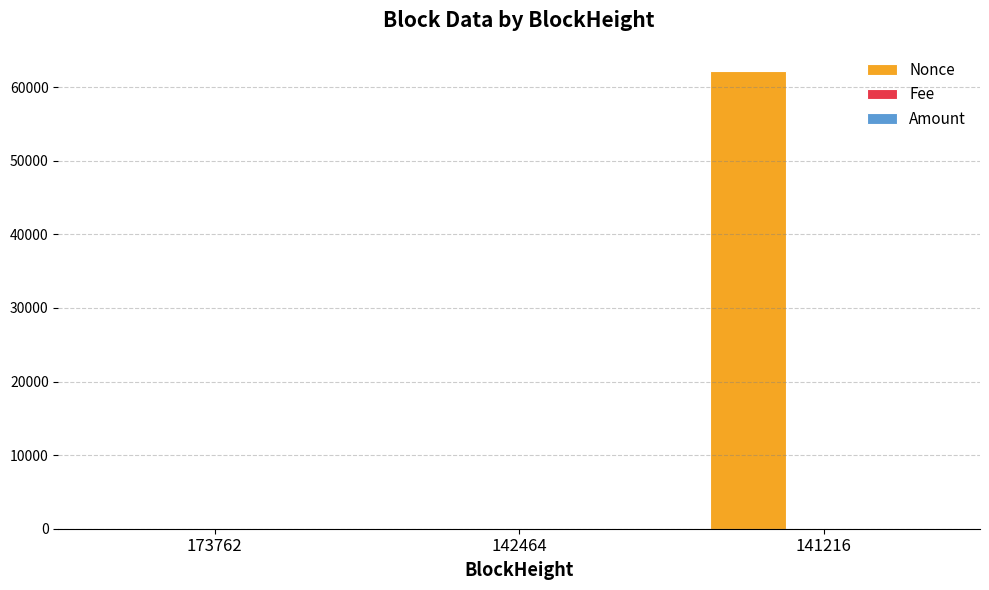

At which category is the sum across all series the highest?

141216